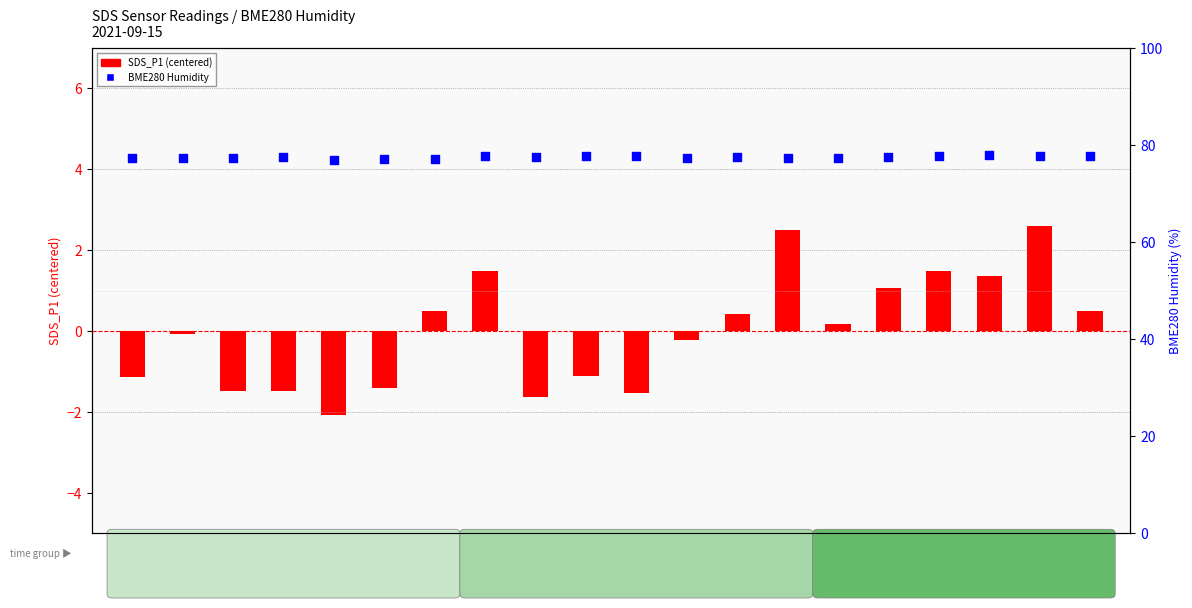

At which category is the sum across all series the highest?

00:46